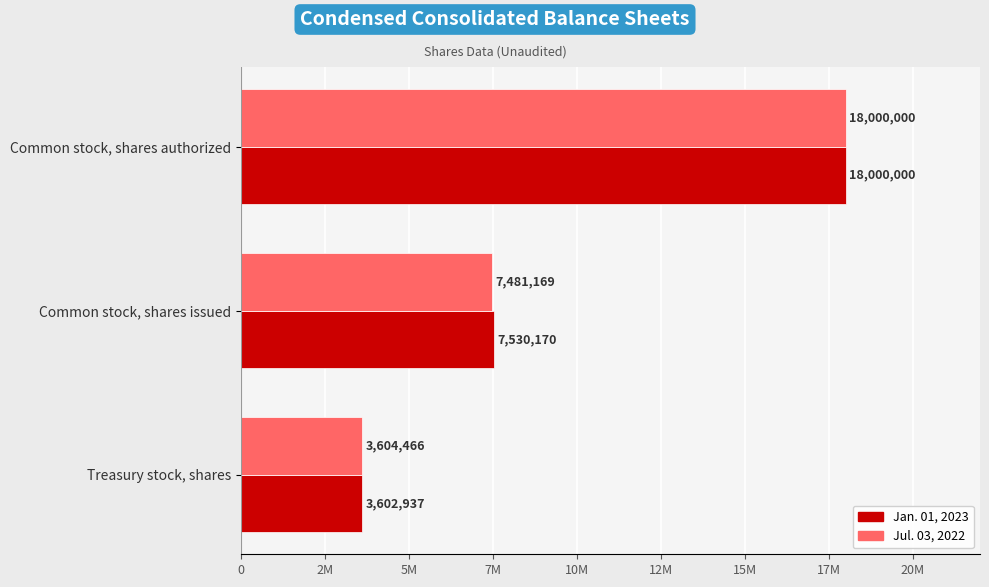

What is the minimum value shown in the chart?

3602937